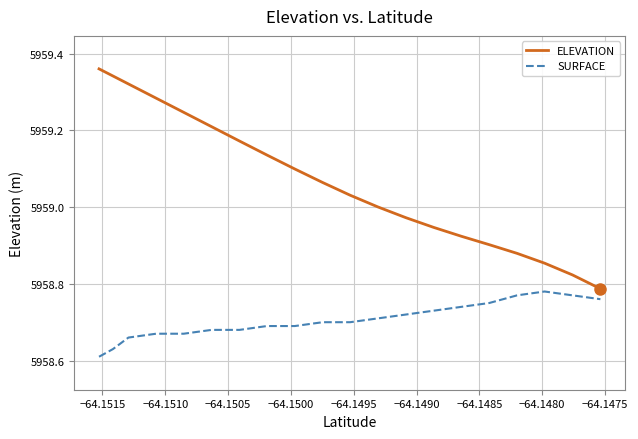

True or false: ELEVATION and SURFACE intersect in this chart.

False